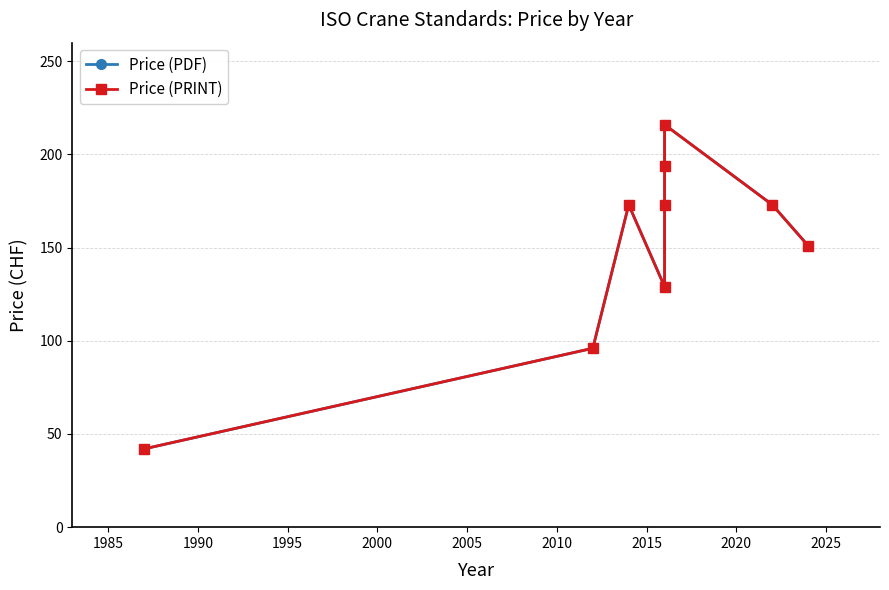

True or false: Price (PRINT) and Price (PDF) intersect in this chart.

False